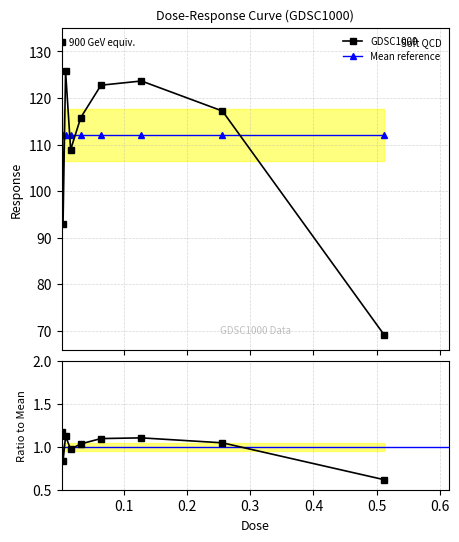

Does the chart have visible grid lines?

Yes